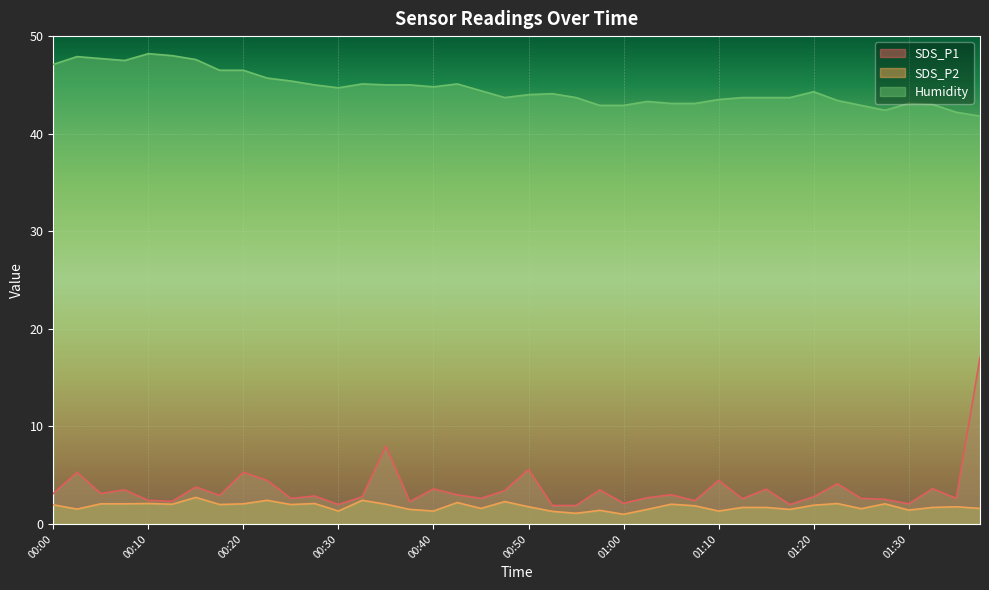

What is the label of the 31st point from the left?

01:15